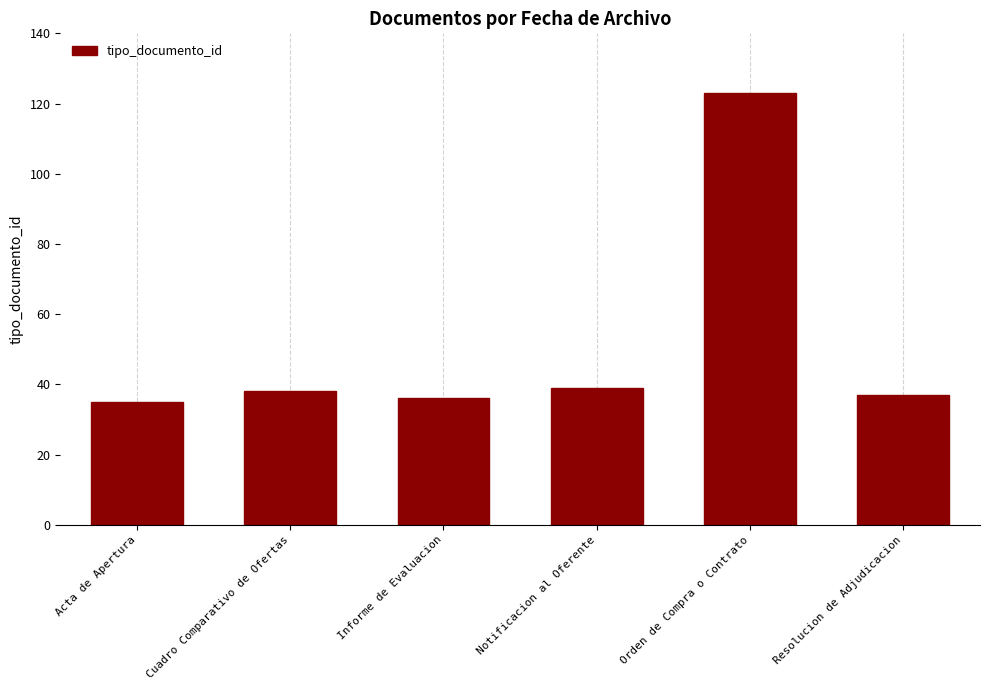

How many bars are there in total?

6